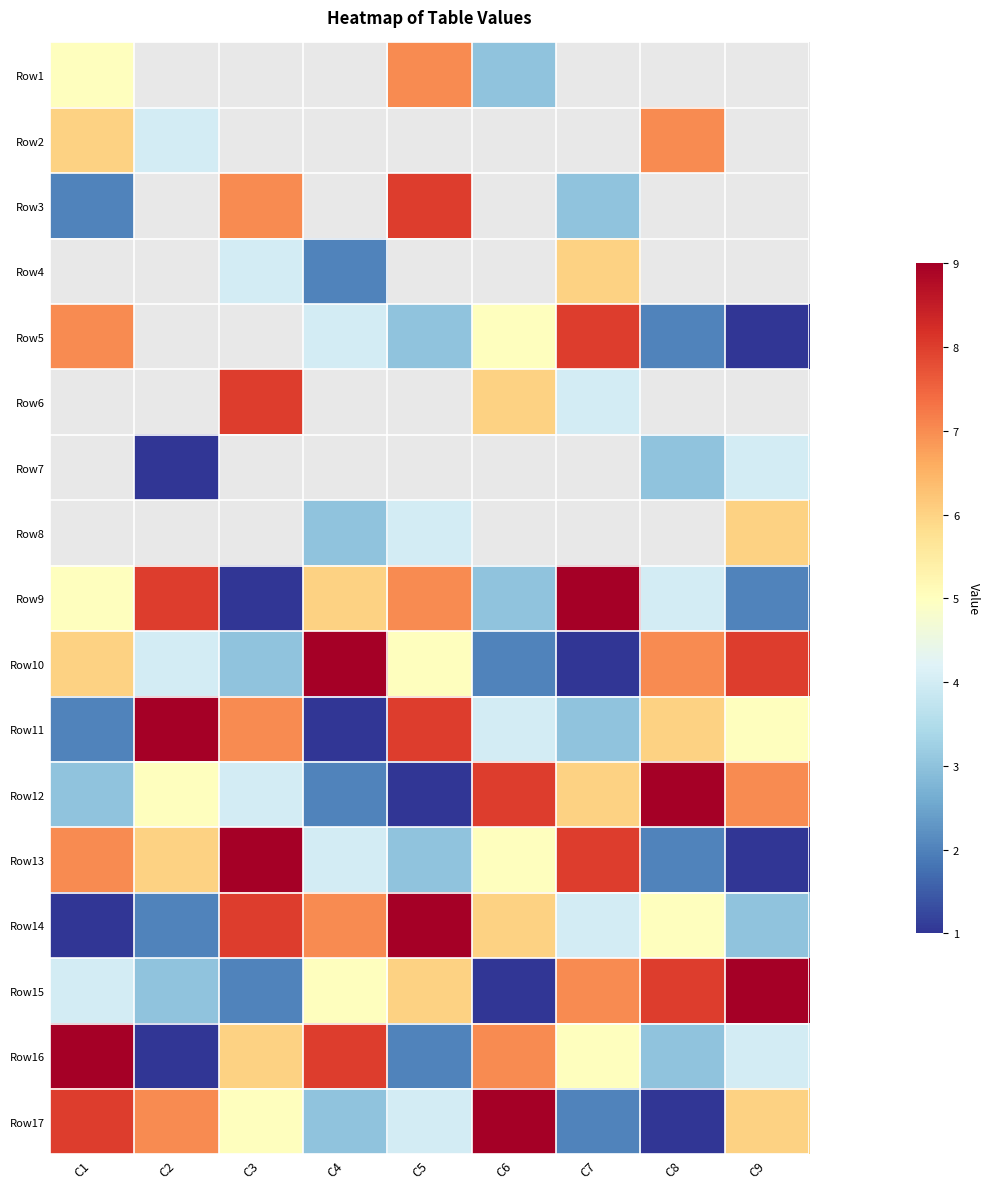

How many values in the Row13 series exceed 5?

4